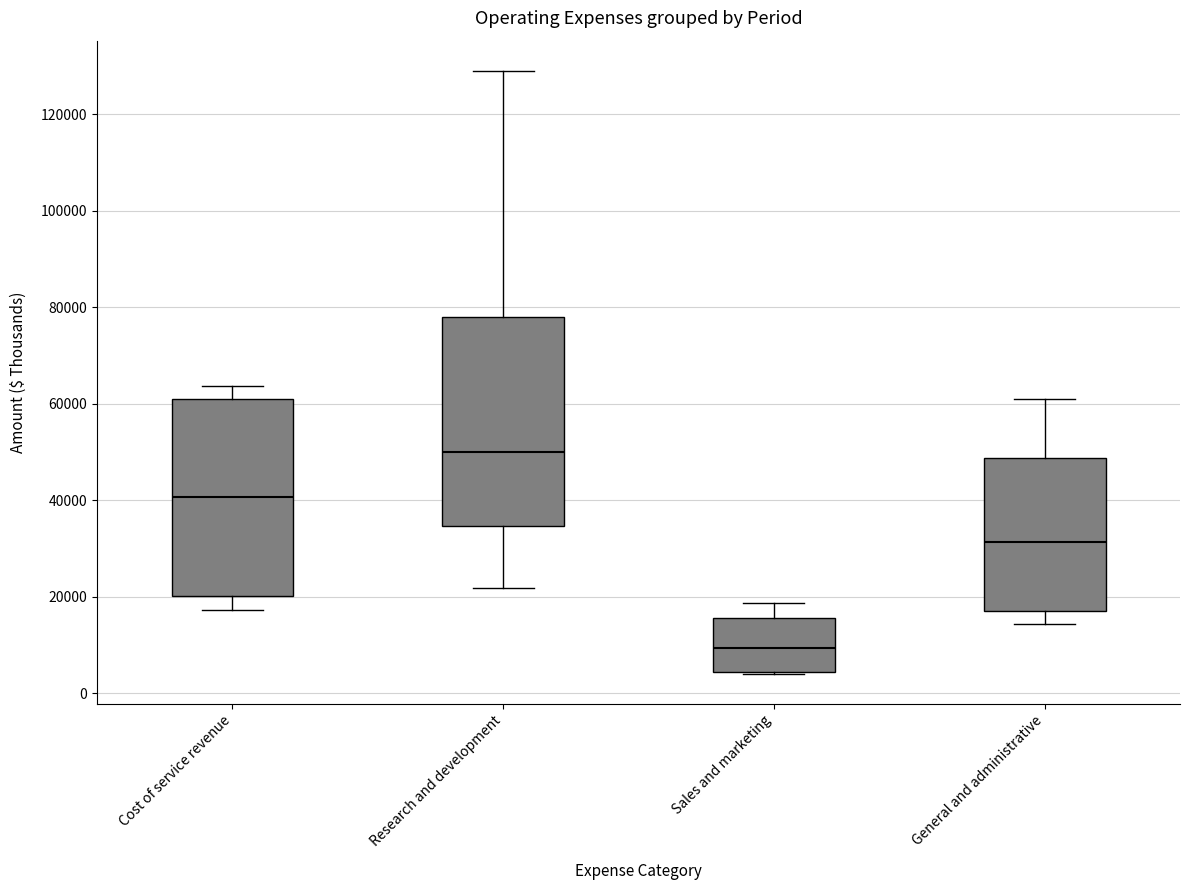

Reading left to right, read every box against the y-axis: the position of its median line, the range the box covers, and the ends of its whiskers. The values are not printed on the chart, so give them approximately, as read against the axis.

Cost of service revenue: median 40000, box 20000 to 62000, whiskers 18000 to 64000
Research and development: median 50000, box 34000 to 78000, whiskers 22000 to 130000
Sales and marketing: median 10000, box 4000 to 16000, whiskers 4000 to 18000
General and administrative: median 32000, box 18000 to 48000, whiskers 14000 to 60000